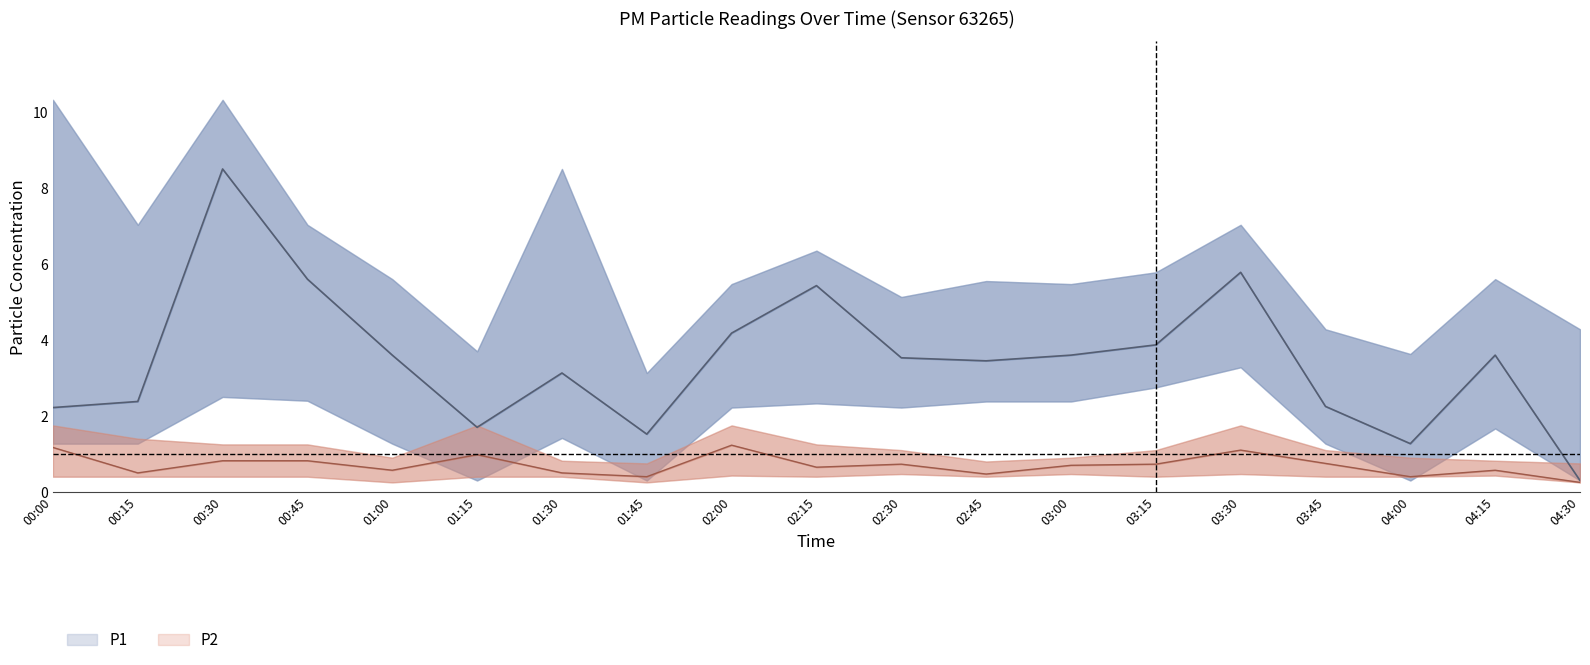

What is the label of the 19th point from the left?

04:30